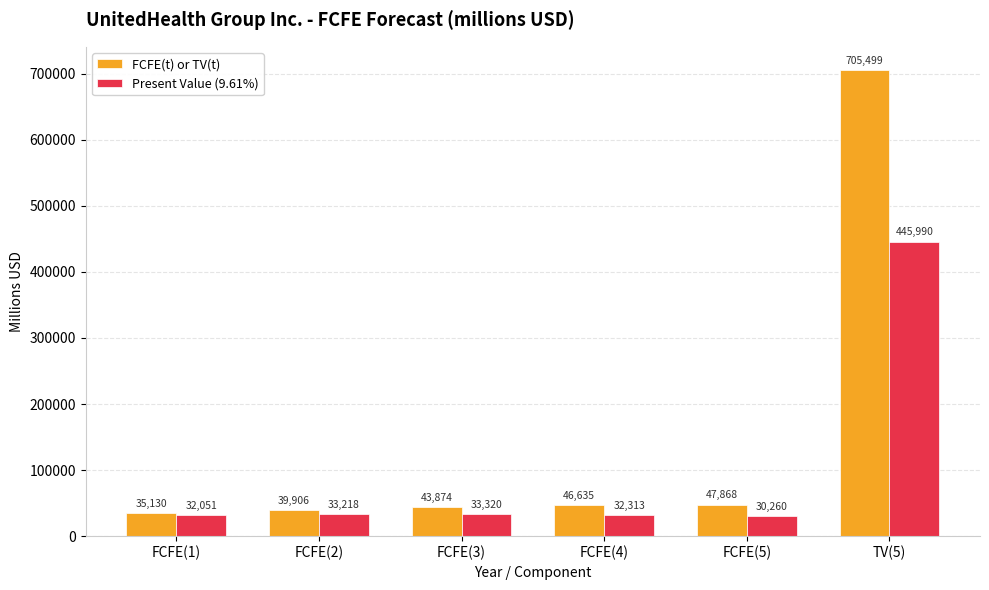

At which category does the chart reach its minimum across all series?

FCFE(5)